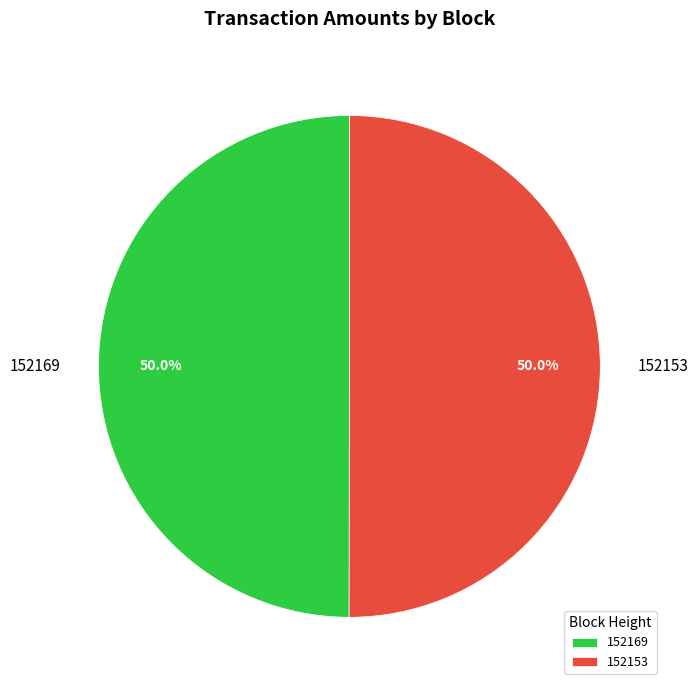

Approximately how many times larger is the value at 152169 compared to 152153?

1.0